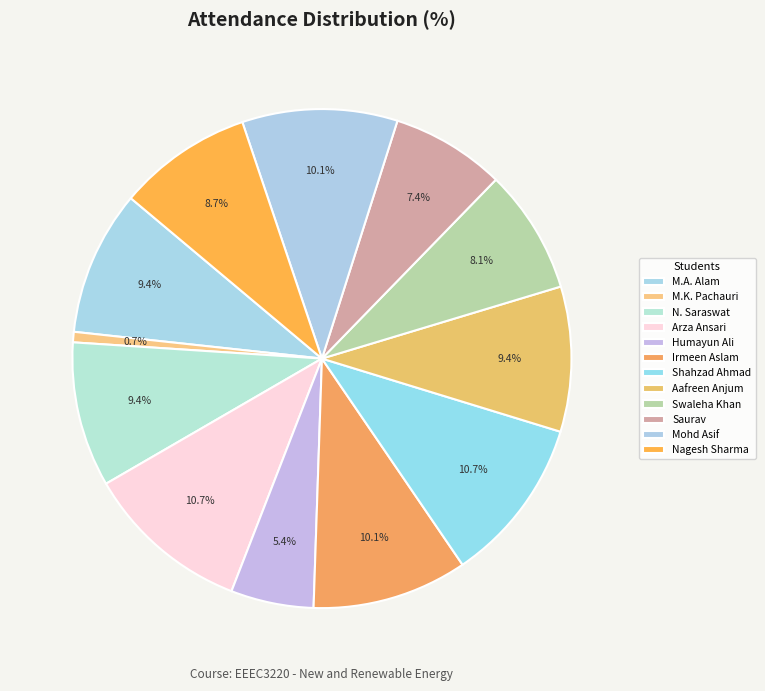

Which category has the biggest portion of the pie?

ARZA ANSARI